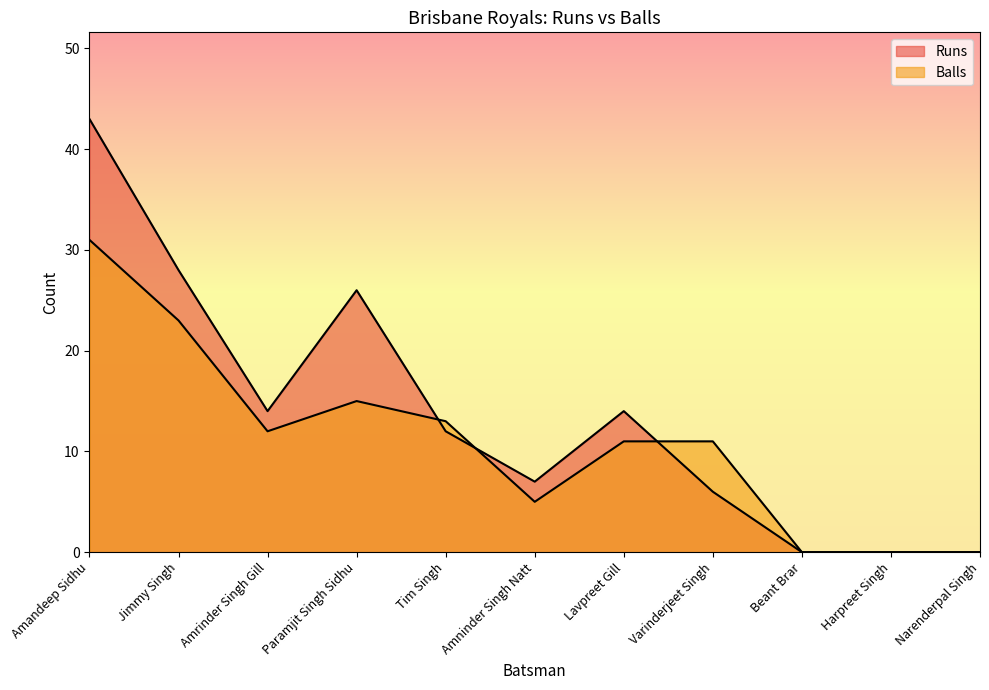

Which category has the highest value in the Runs series?

Amandeep Sidhu